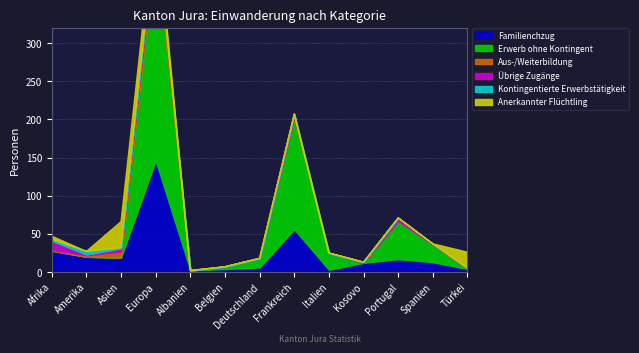

Reading left to right, transcribe all the data shown in this chart.

Familienchzug: 28	20	19	146	2	4	6	56	3	12	17	13	4
Erwerb ohne Kontingent: 0	0	0	282	0	3	12	145	22	0	50	23	0
Aus-/Weiterbildung: 1	2	8	14	0	0	0	2	0	0	0	0	1
Übrige Zugänge: 12	1	4	10	0	0	0	4	0	1	4	1	0
Kontingentierte Erwerbstätigkeit: 2	4	1	3	0	0	0	0	0	0	0	0	0
Anerkannter Flüchtling: 4	0	34	21	0	0	0	0	0	0	0	0	21